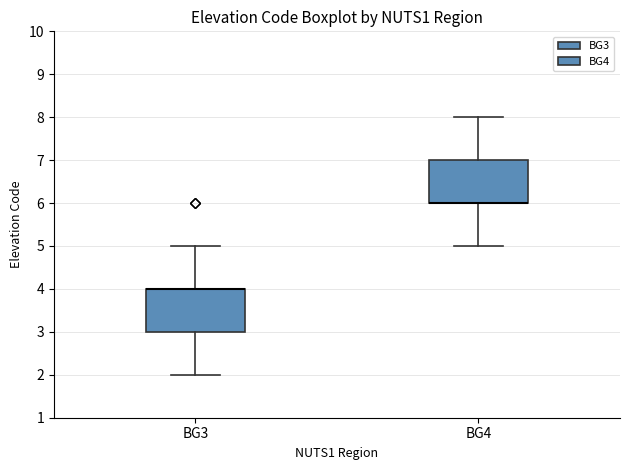

Reading left to right, transcribe this box plot: for each box, give where its median line is, the range the box spans, and where its two whiskers end, as read against the y-axis. The values are not printed on the chart, so give them approximately, as read against the axis.

BG3: median 4 (drawn on the box's upper edge), box 3 to 4, whiskers 2 to 5
BG4: median 6 (drawn on the box's lower edge), box 6 to 7, whiskers 5 to 8